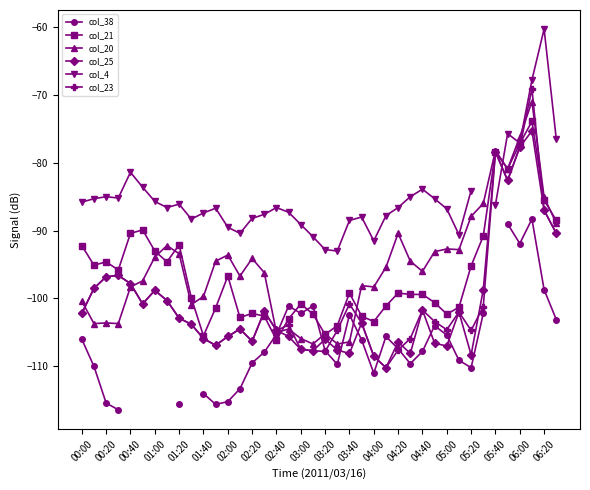

What is the lowest value of the col_20 series?

-106.7